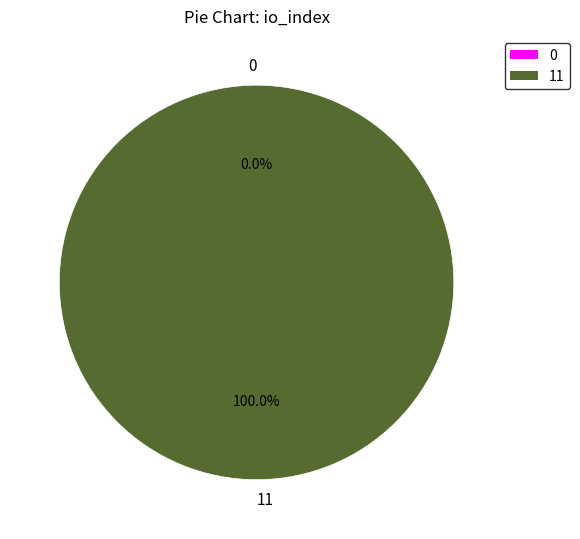

Rank the categories by value from highest to lowest.

io_index_11, io_index_0